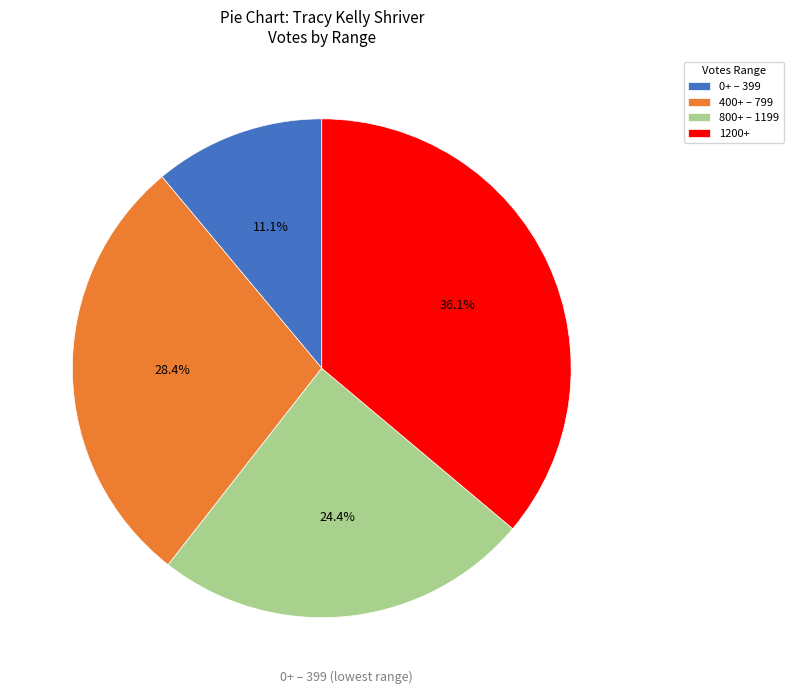

Which category has the biggest portion of the pie?

1200+